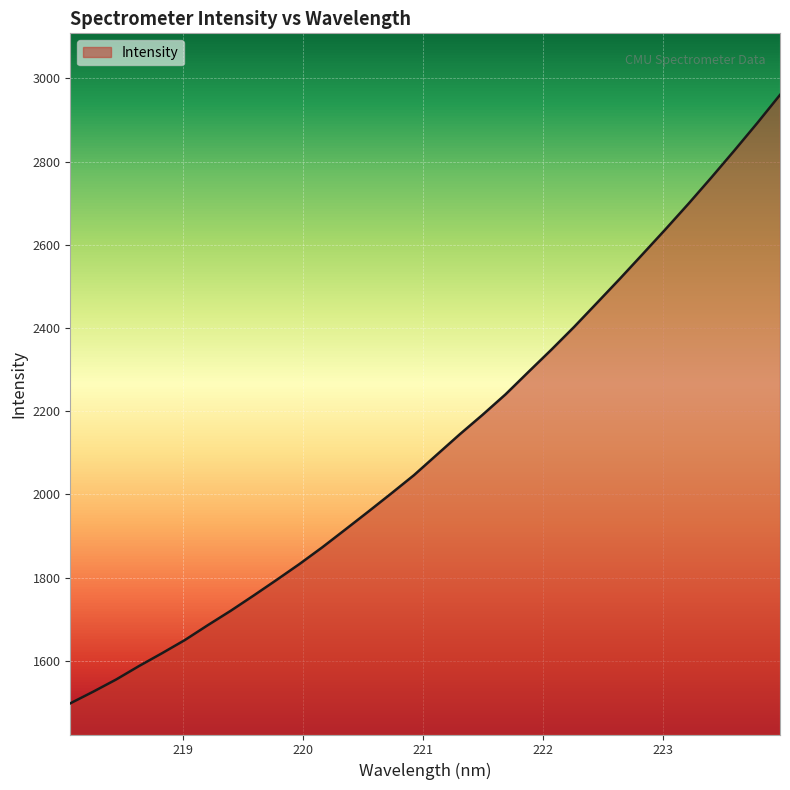

What is the difference between the maximum and minimum values?

1462.6